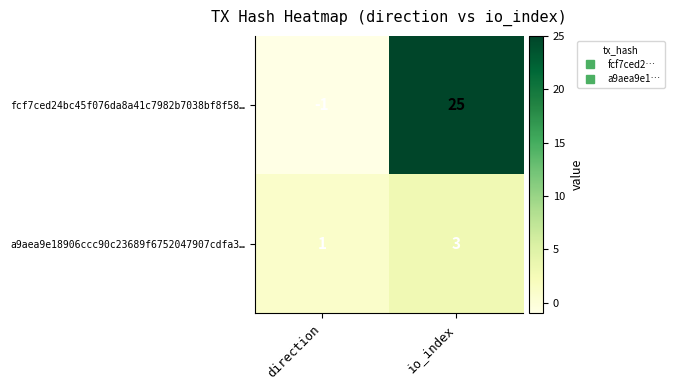

What is the sum of all a9aea9e18906ccc90c23689f6752047907cdfa3… values?

4